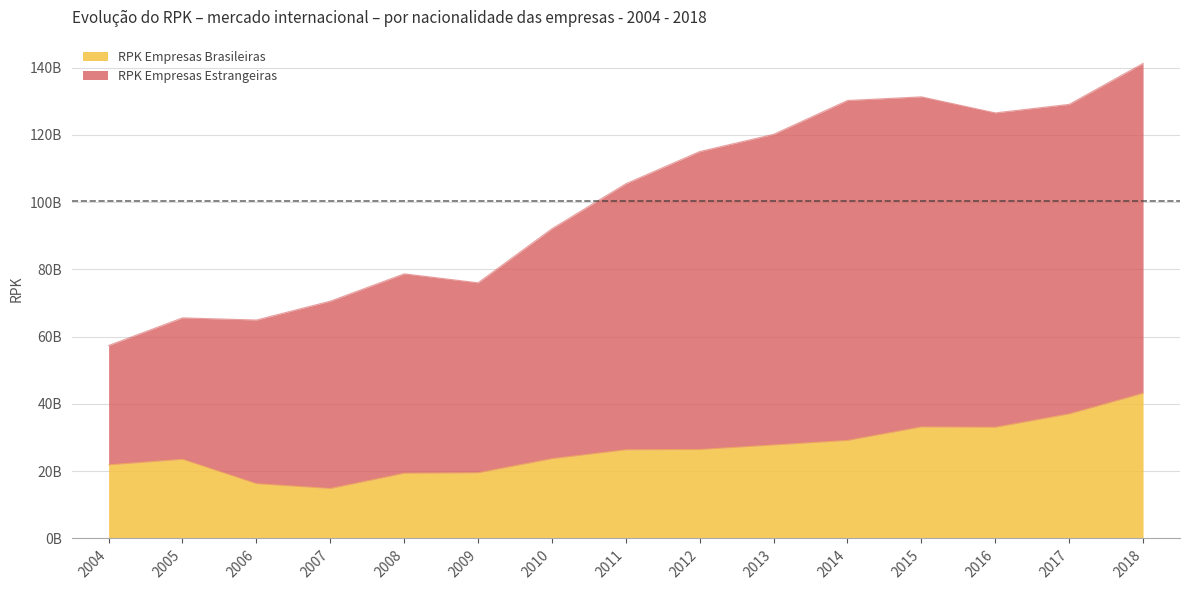

True or false: RPK Empresas Brasileiras and RPK Empresas Estrangeiras cross at least once.

False